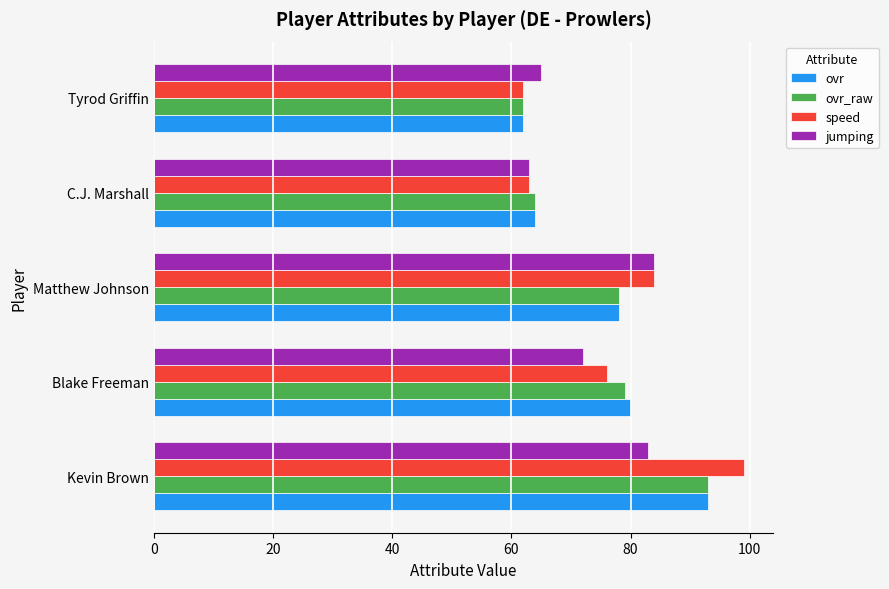

At which label does speed reach its minimum?

Tyrod Griffin